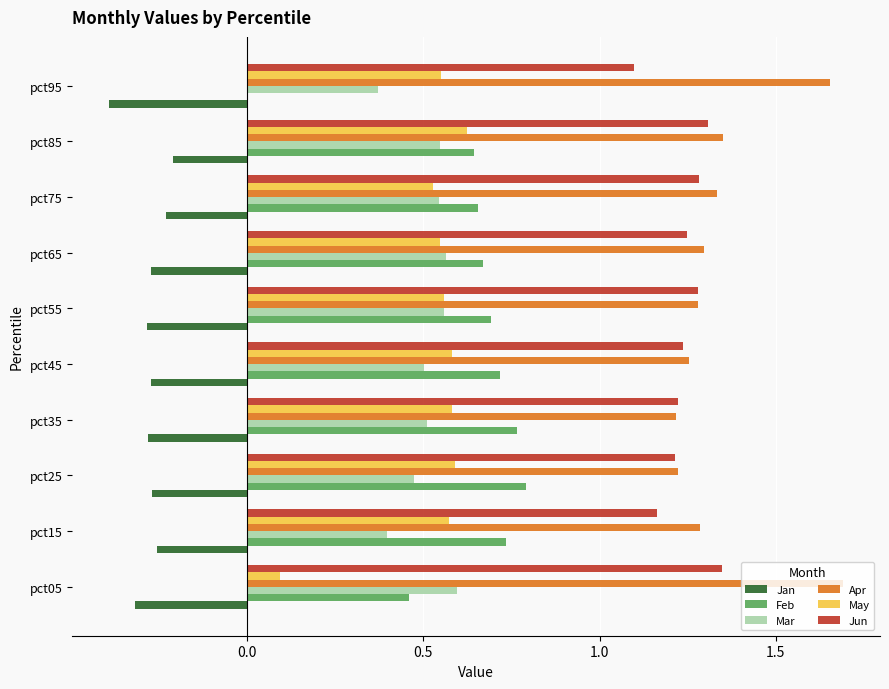

Is the value of Mar at pct95 greater than the value of May at pct35?

No